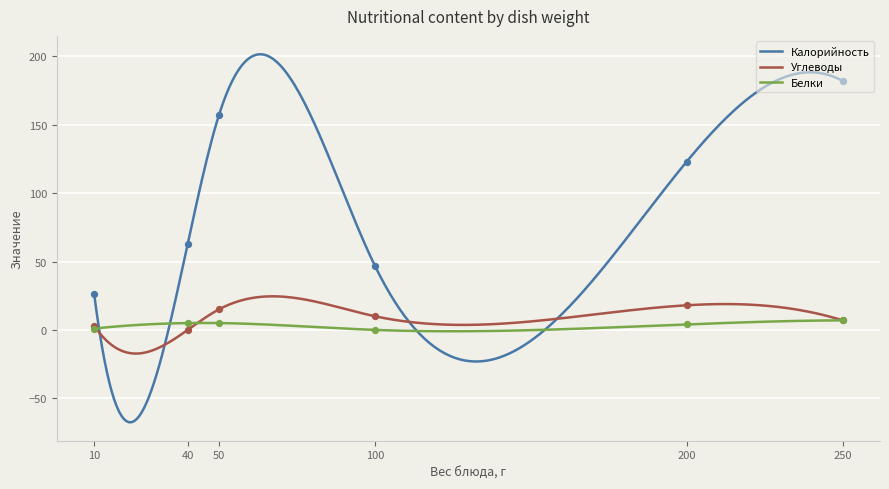

Which series contains the highest Y value?

Калорийность